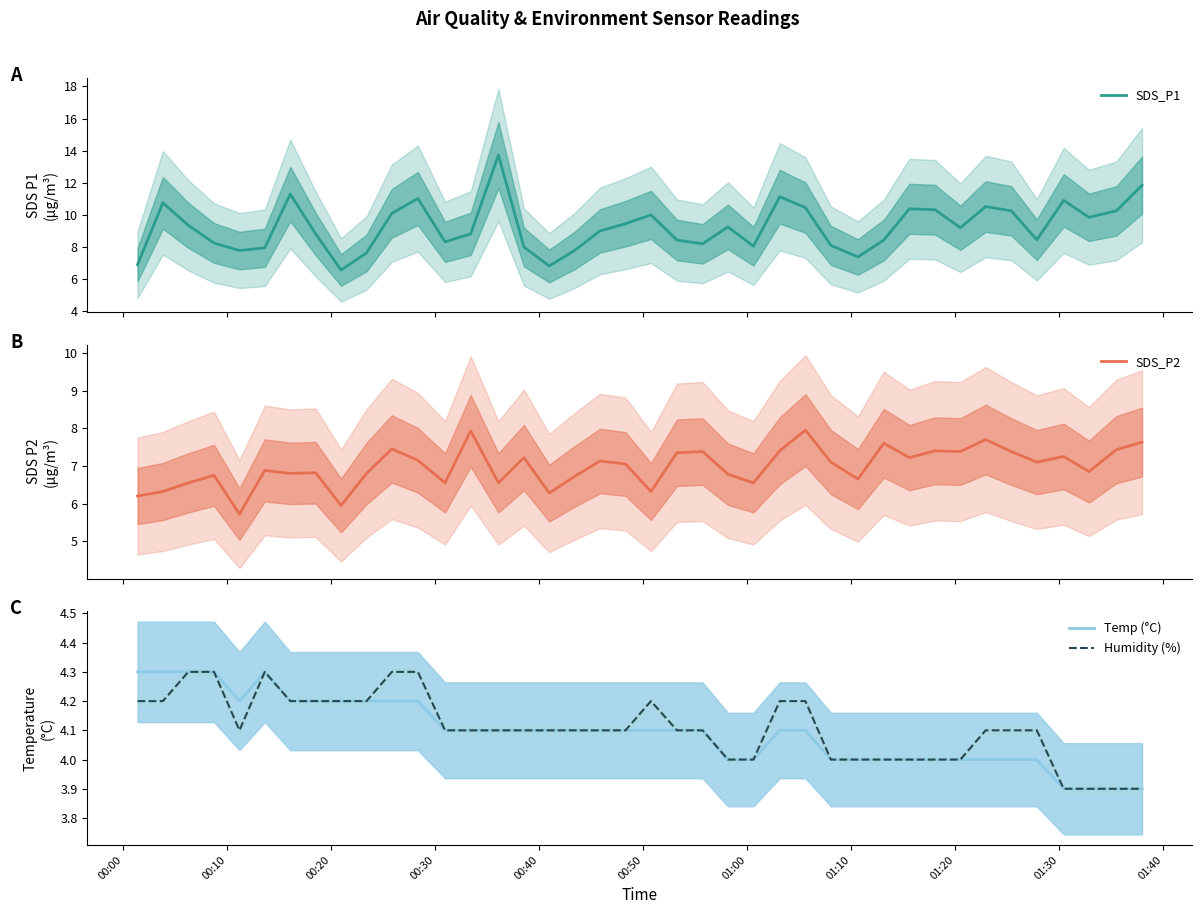

What is the highest value of the SDS_P1 series?

13.7